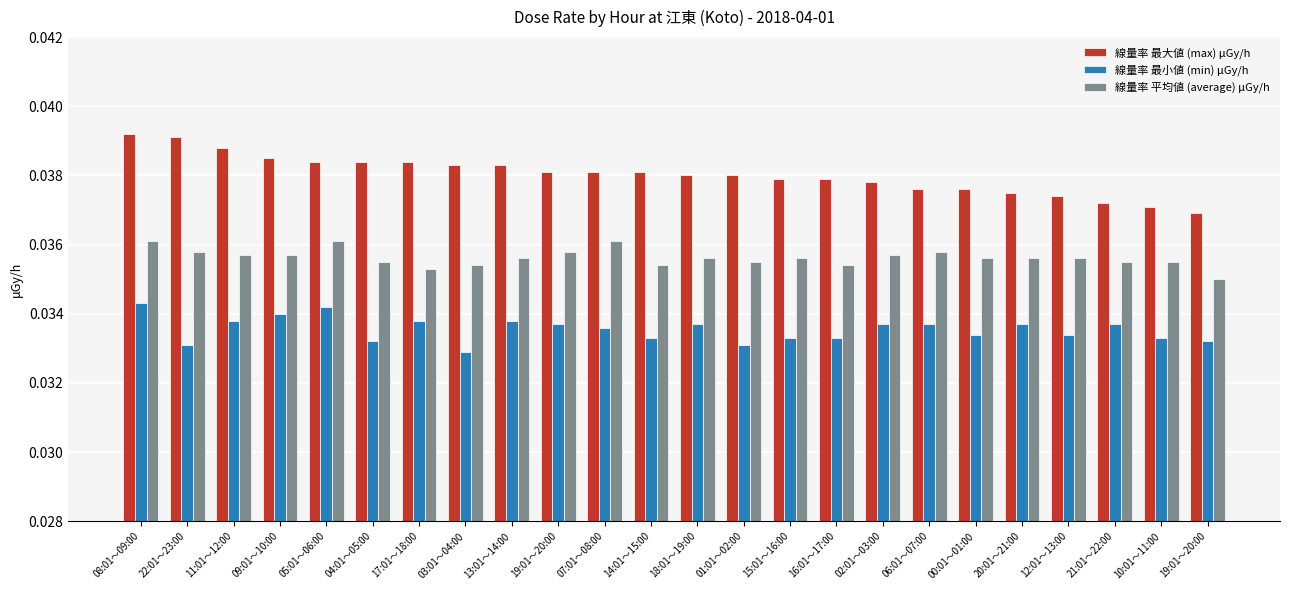

What is the label of the 19th bar from the right?

04:01～05:00